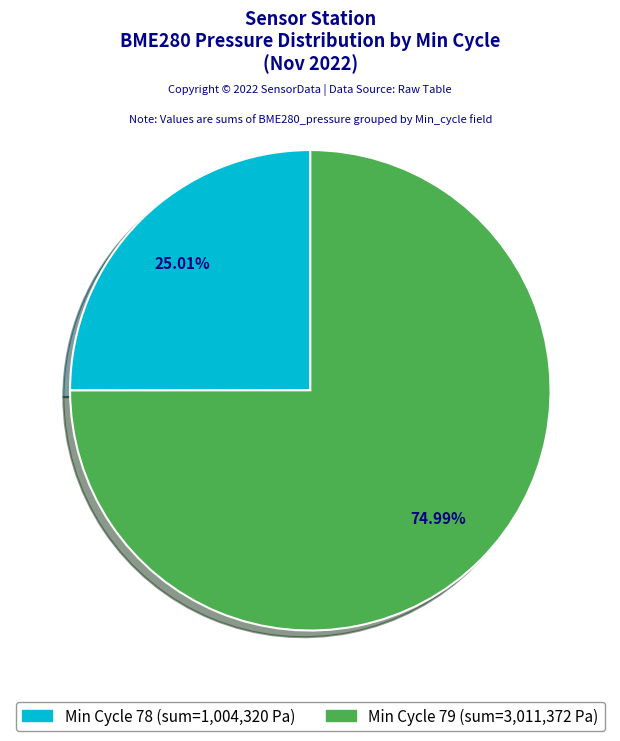

Does any single category account for the majority?

Yes